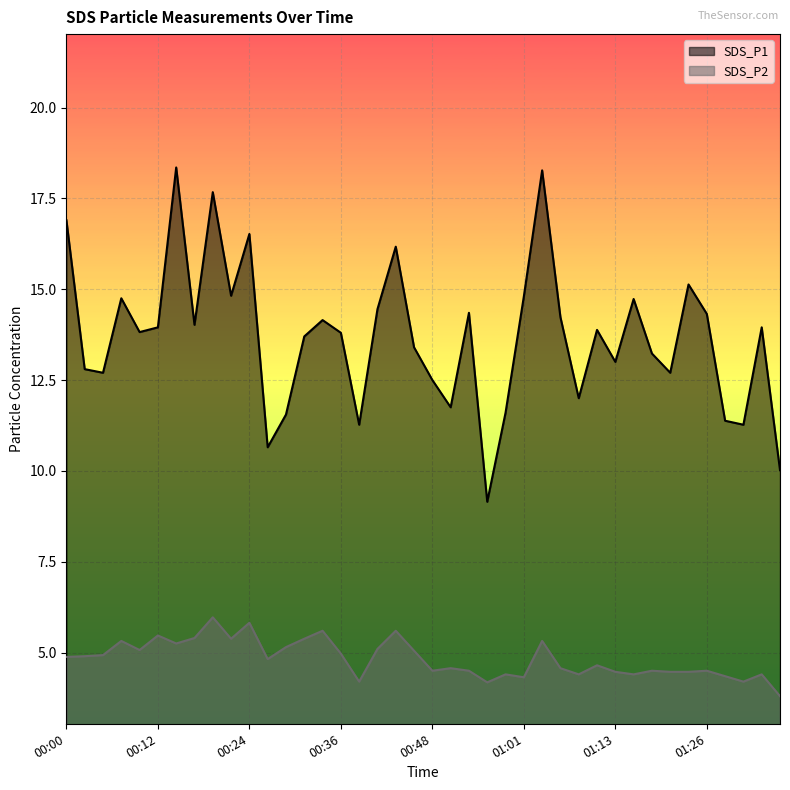

What position from the left is 01:01?

26